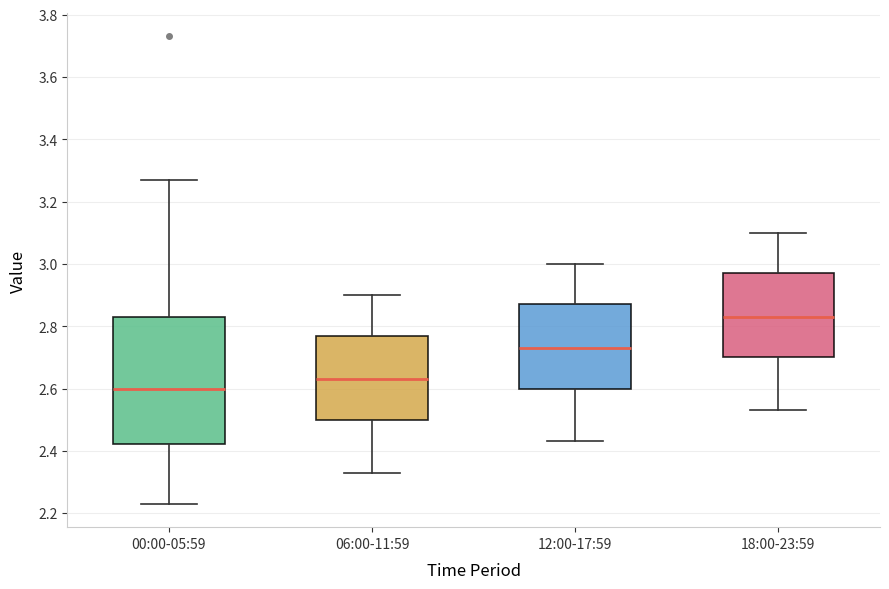

Which box is the tallest, from its lower edge to its upper edge?

00:00-05:59